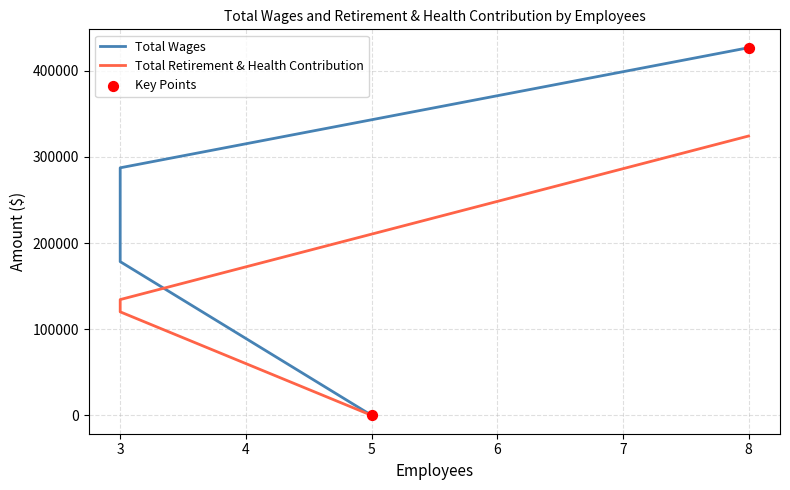

What are all the series names shown in the legend?

Total Wages, Total Retirement & Health Contribution